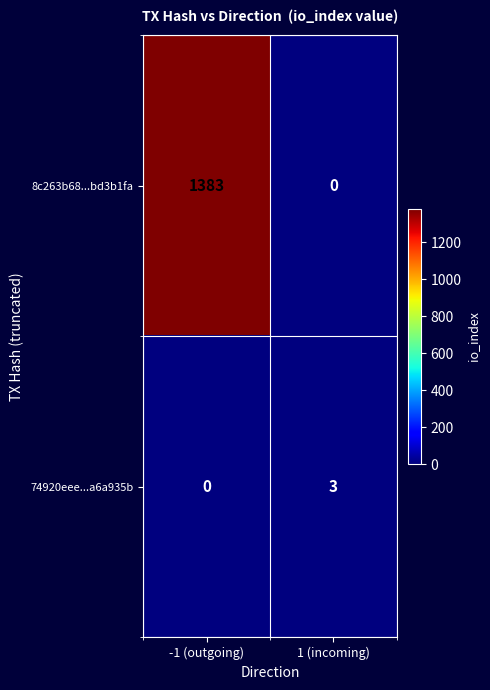

How many distinct data groups are displayed?

2